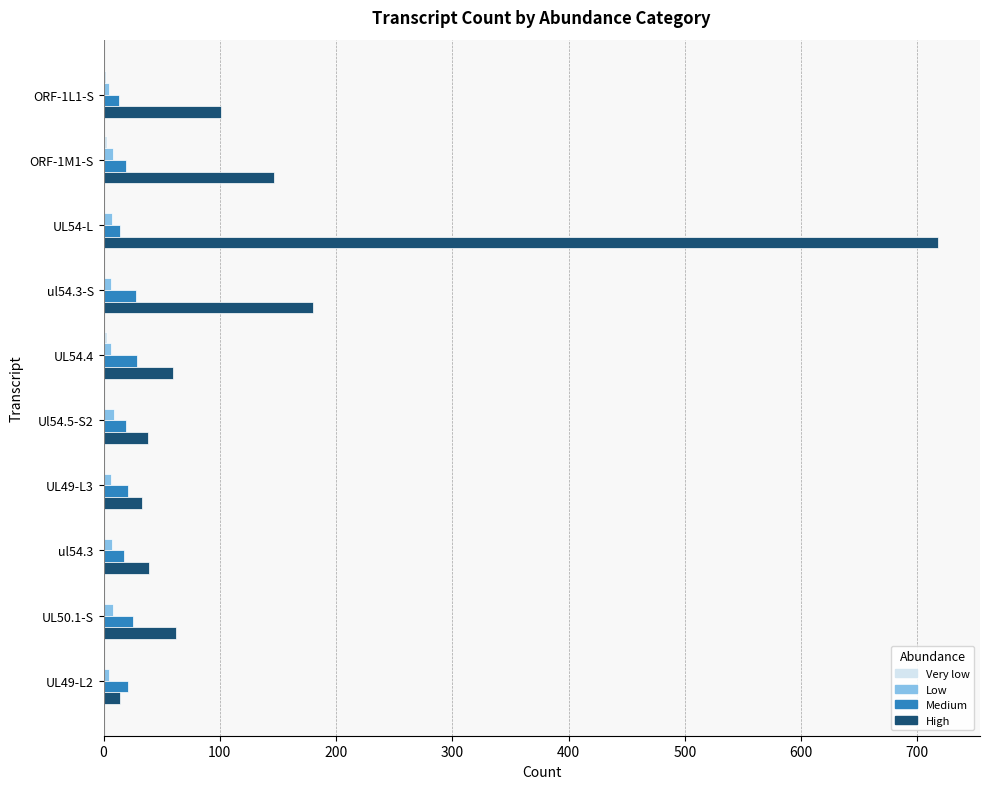

At which label is High closest to 366?

ul54.3-S